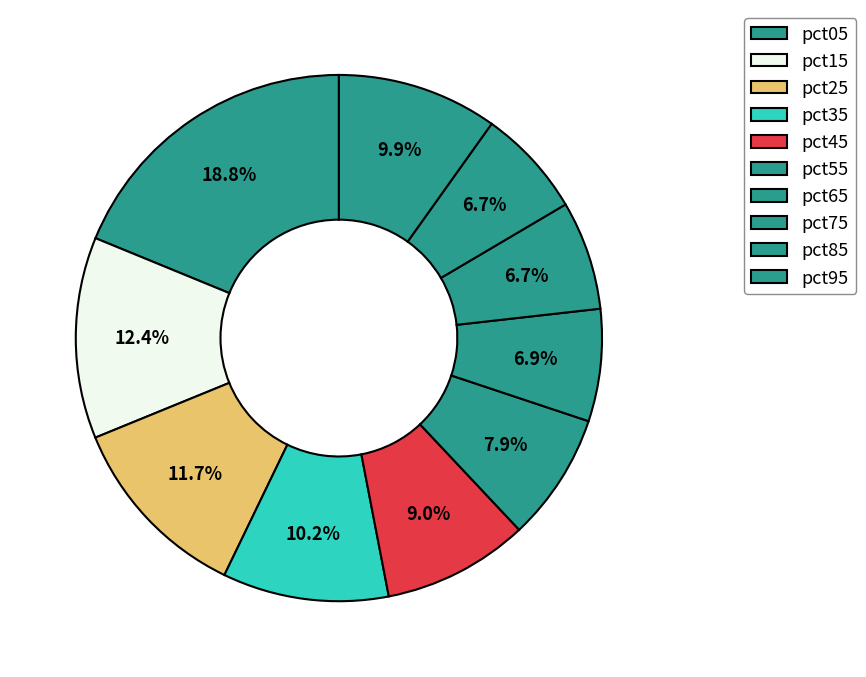

How many slices are in this pie chart?

10